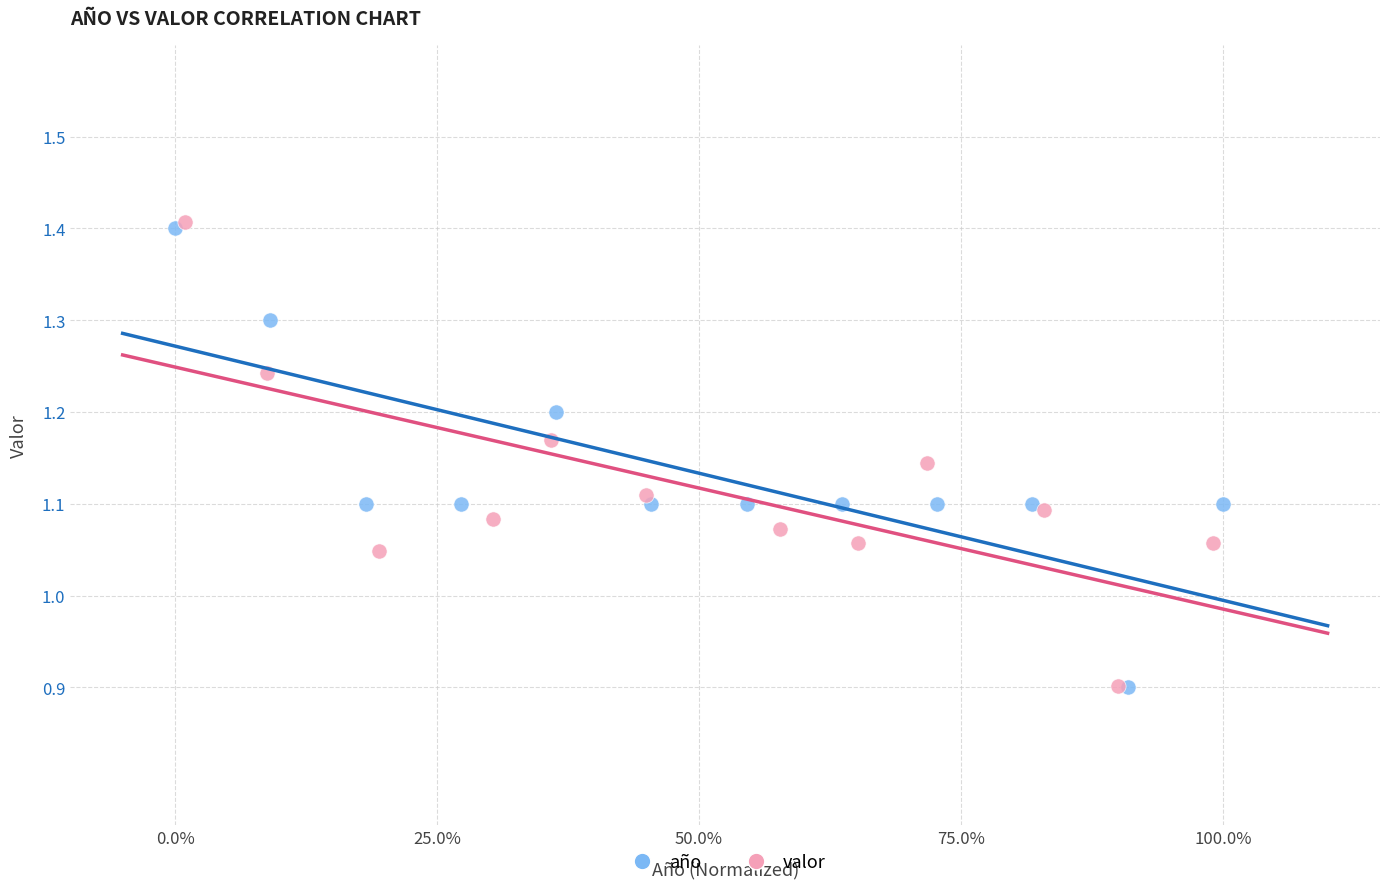

Which series has the largest Y range (max minus min)?

valor